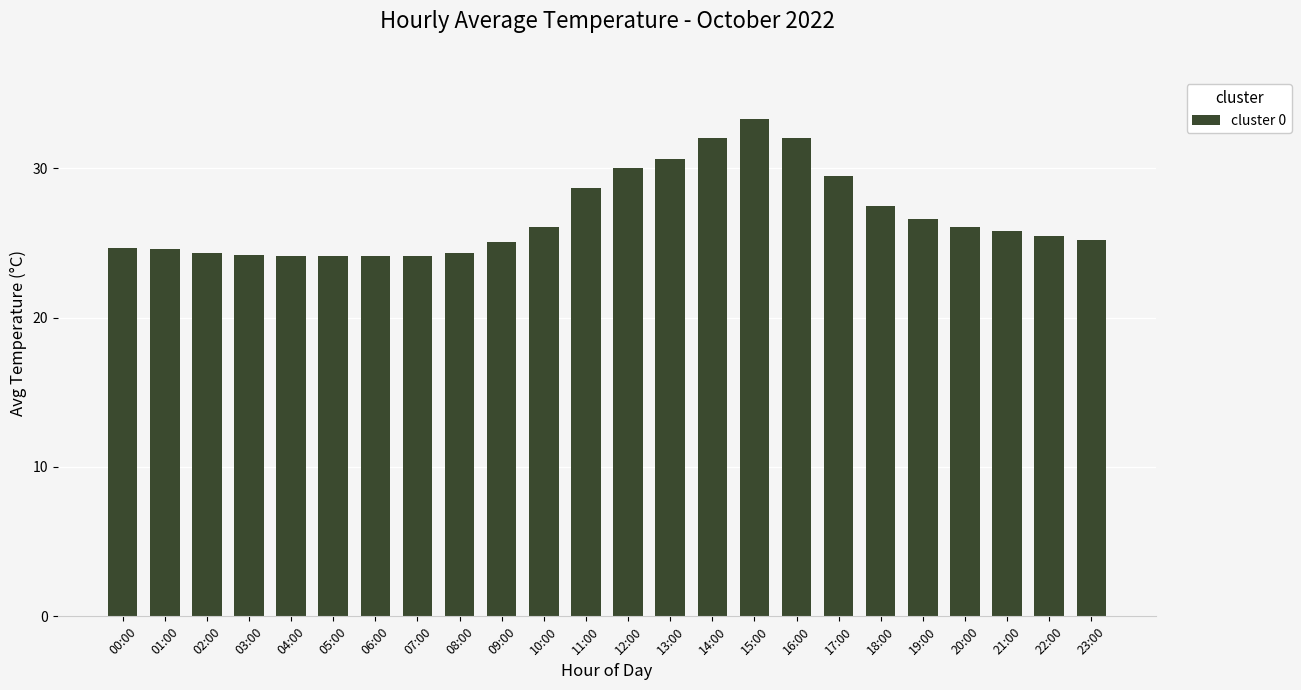

What is the maximum value shown in the chart?

33.3